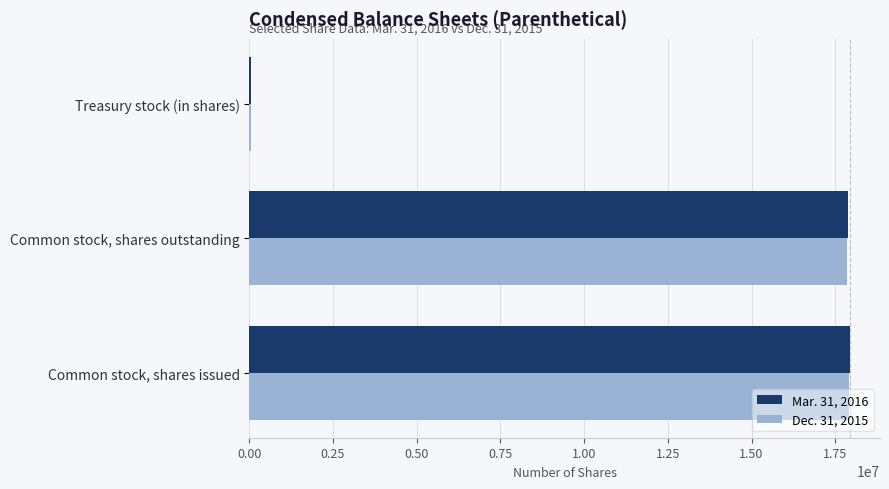

What are all the series names shown in the legend?

Mar. 31, 2016, Dec. 31, 2015